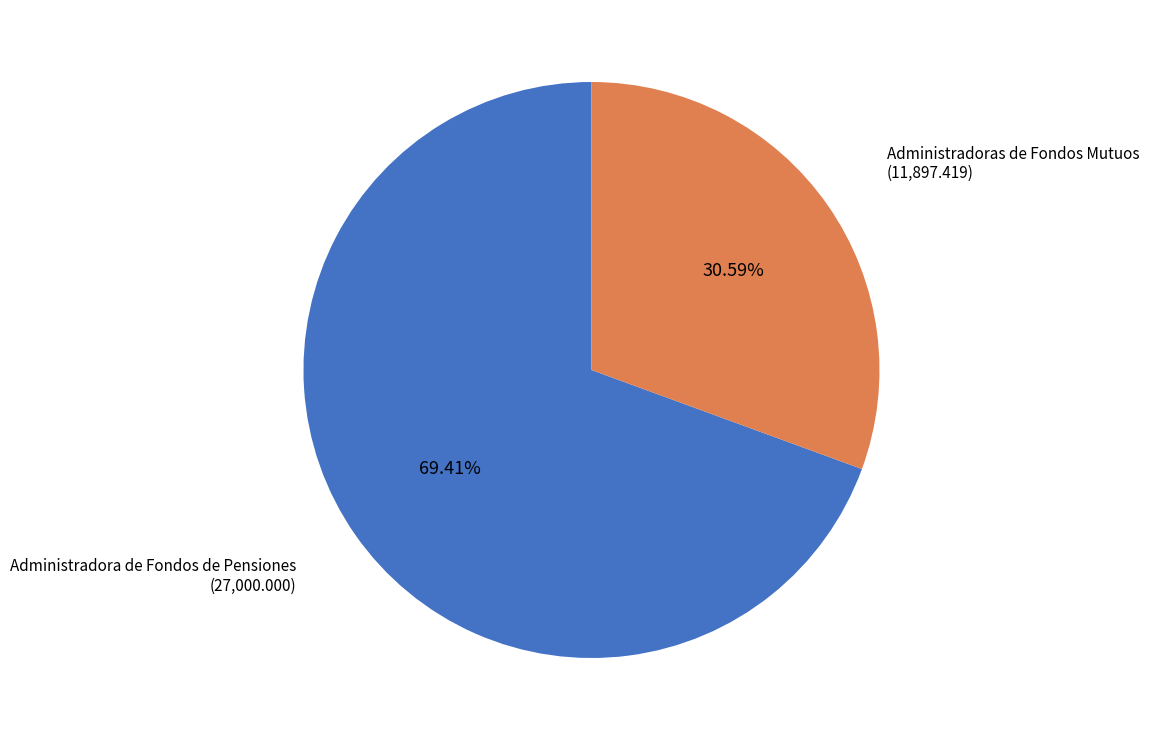

Is there any slice that represents more than half of the pie?

Yes